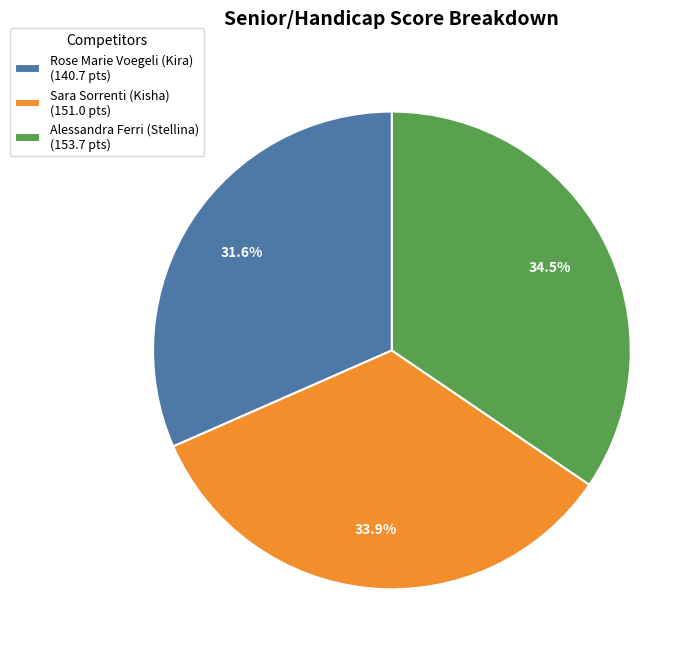

Combined, do Alessandra Ferri (Stellina) and Rose Marie Voegeli (Kira) account for over 50%?

Yes